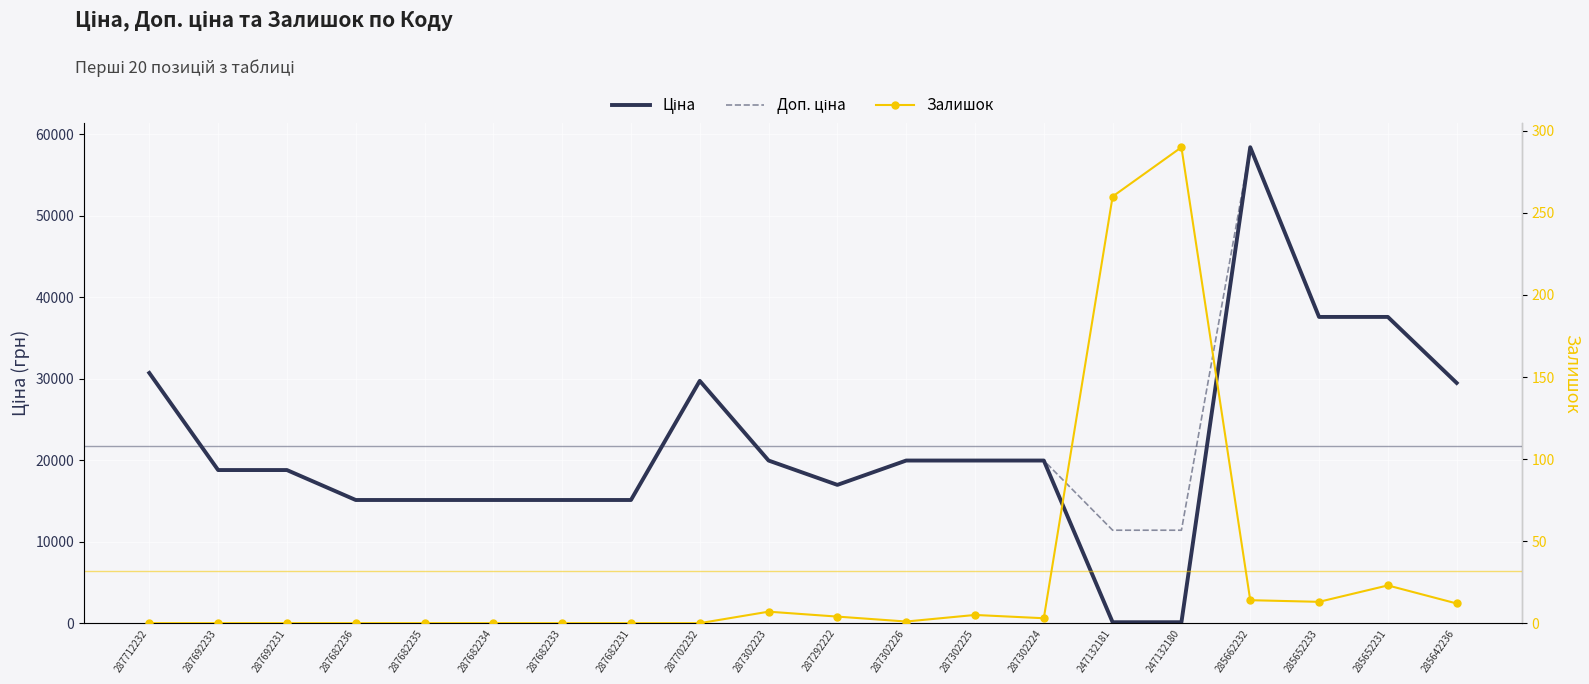

Which series ends up on top after the final intersection of Ціна and Залишок?

Ціна